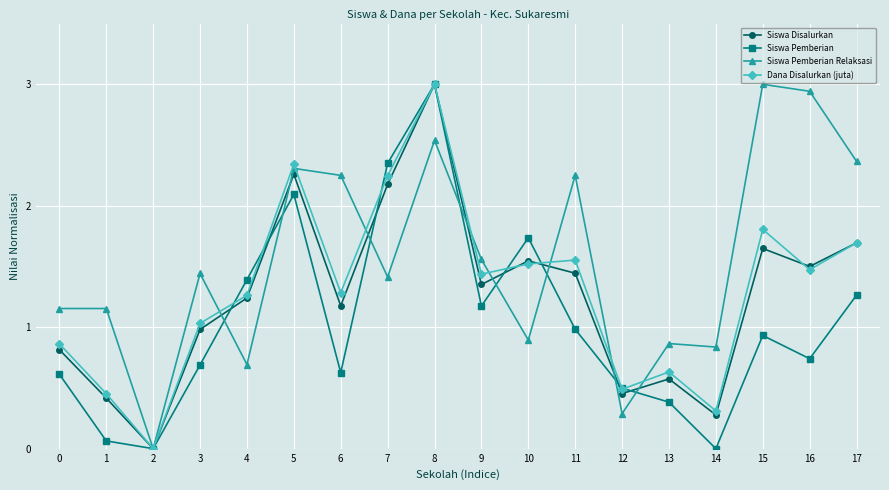

Between 4 and 13, which series saw the biggest shift?

Siswa Pemberian